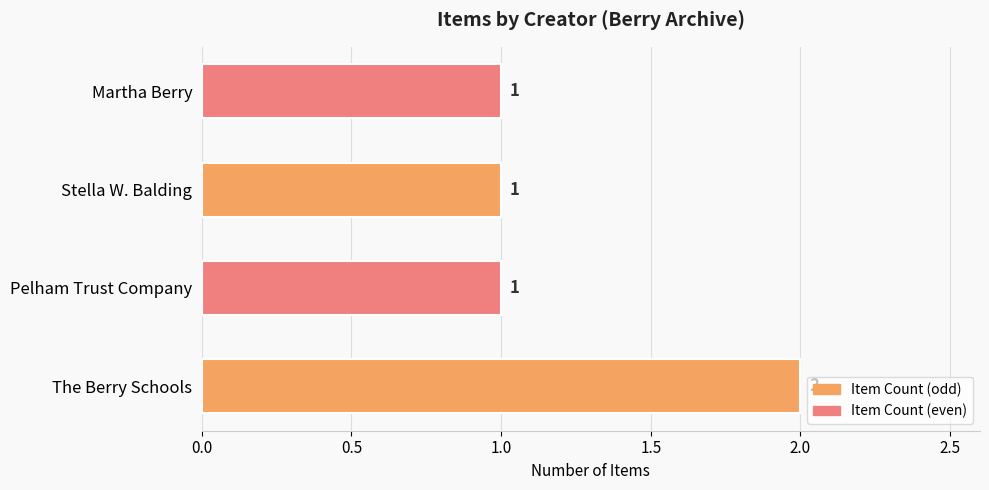

Count the values in the range 1 to 2.

4